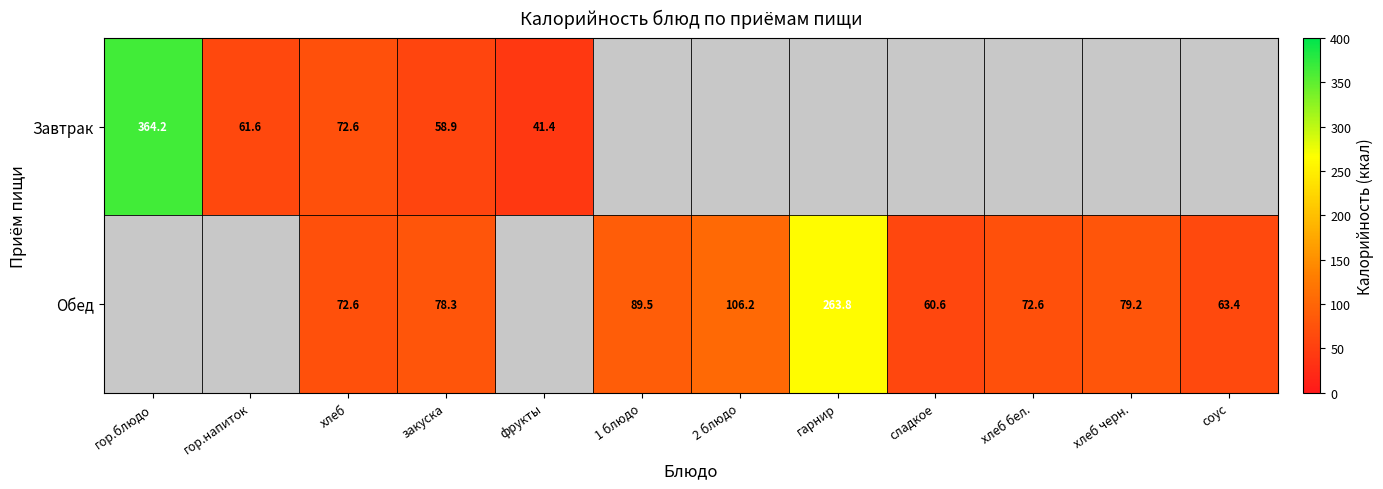

What is the difference between the maximum and minimum values in the Завтрак series?

322.9